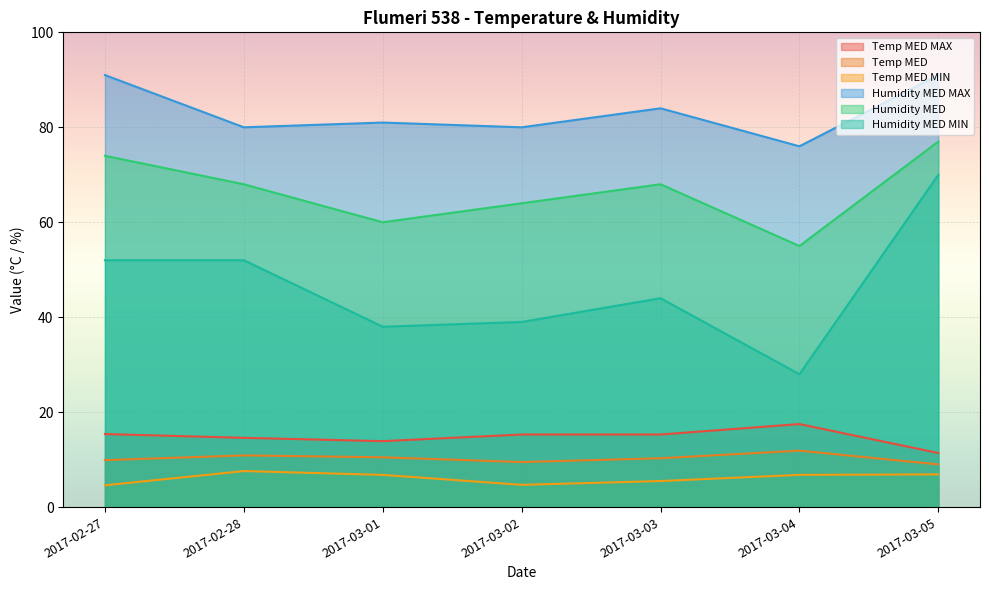

List the labels in order of Temp MED MIN value, largest first.

2017-02-28, 2017-03-05, 2017-03-01, 2017-03-04, 2017-03-03, 2017-03-02, 2017-02-27